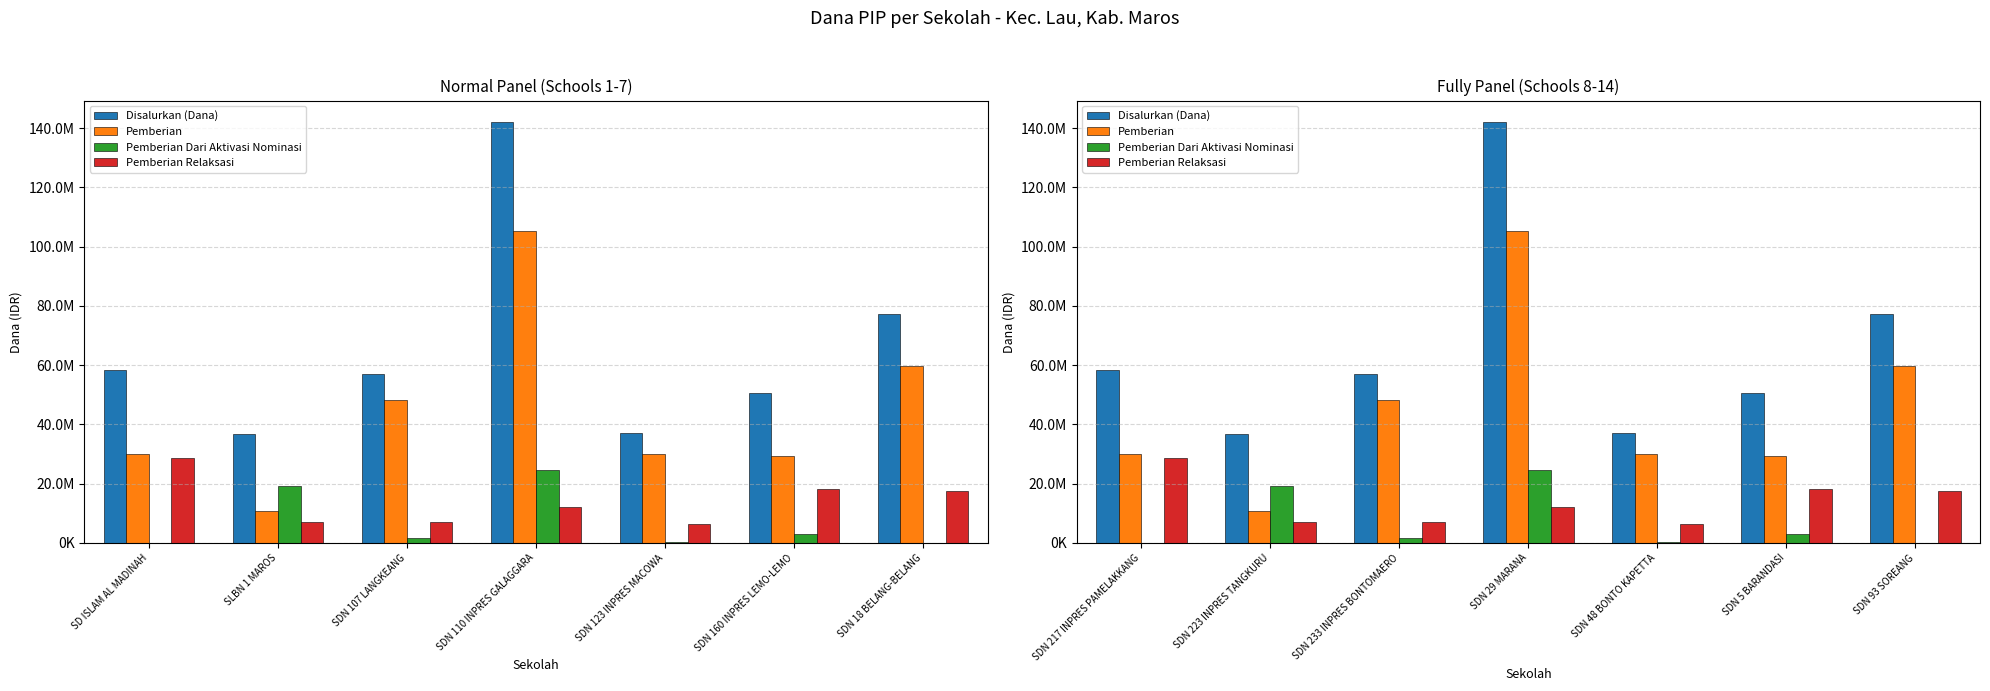

Which series has the largest range (max minus min)?

Disalurkan (Dana)